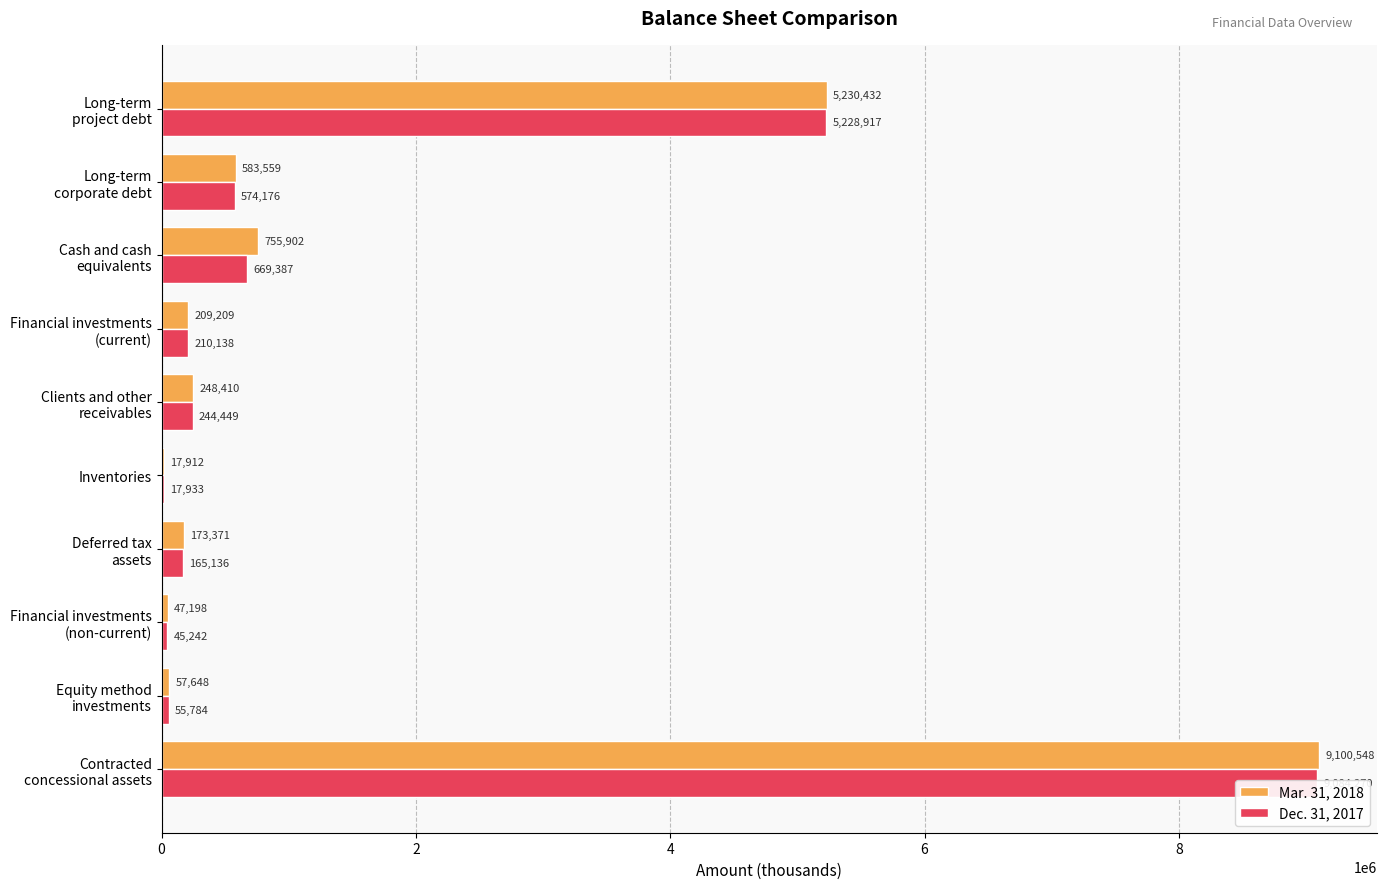

What is the difference between the highest and lowest values at Equity method investments?

1864